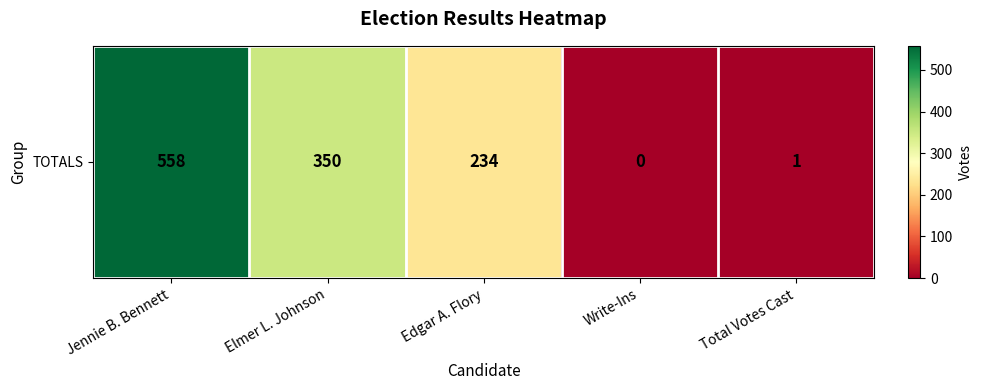

Between Edgar A. Flory and Write-Ins, which is larger?

Edgar A. Flory